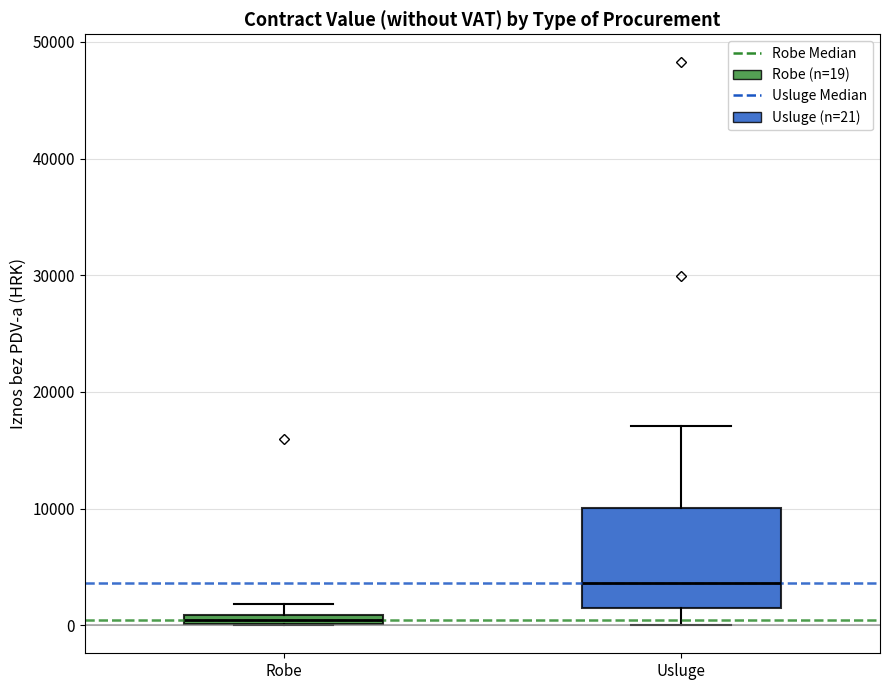

Where does the lower whisker of the box for Usluge end on the y-axis? The values are not printed on the chart, so give them approximately, as read against the axis.

0